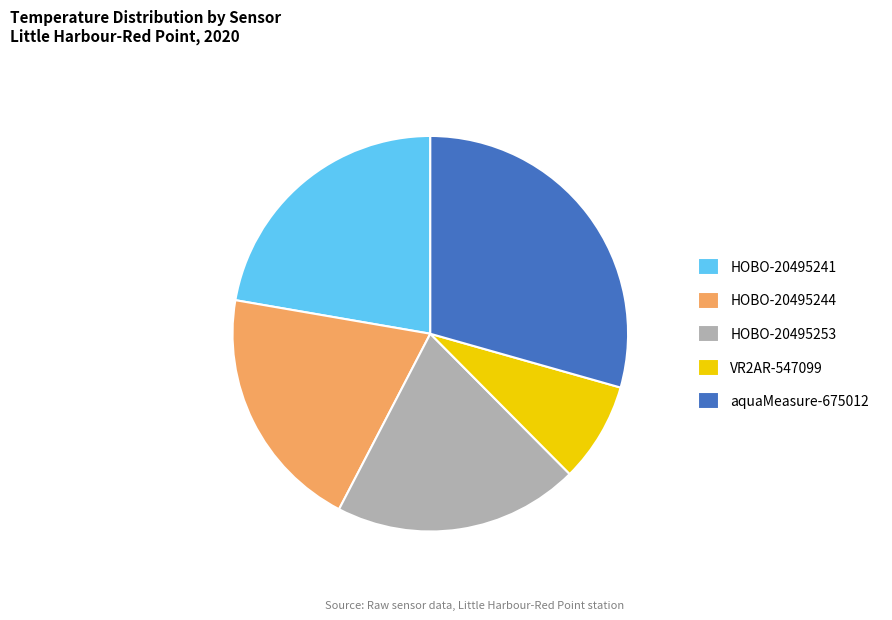

Is it true that VR2AR-547099 is 1% of the pie?

False